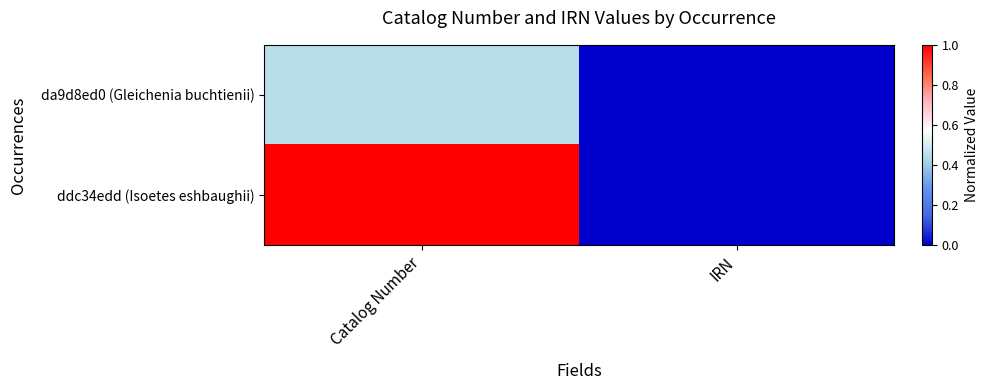

Reading left to right, transcribe all the data shown in this chart.

da9d8ed0 (Gleichenia buchtienii): Catalog Number=0.4	IRN=0.0
ddc34edd (Isoetes eshbaughii): Catalog Number=1.0	IRN=0.0